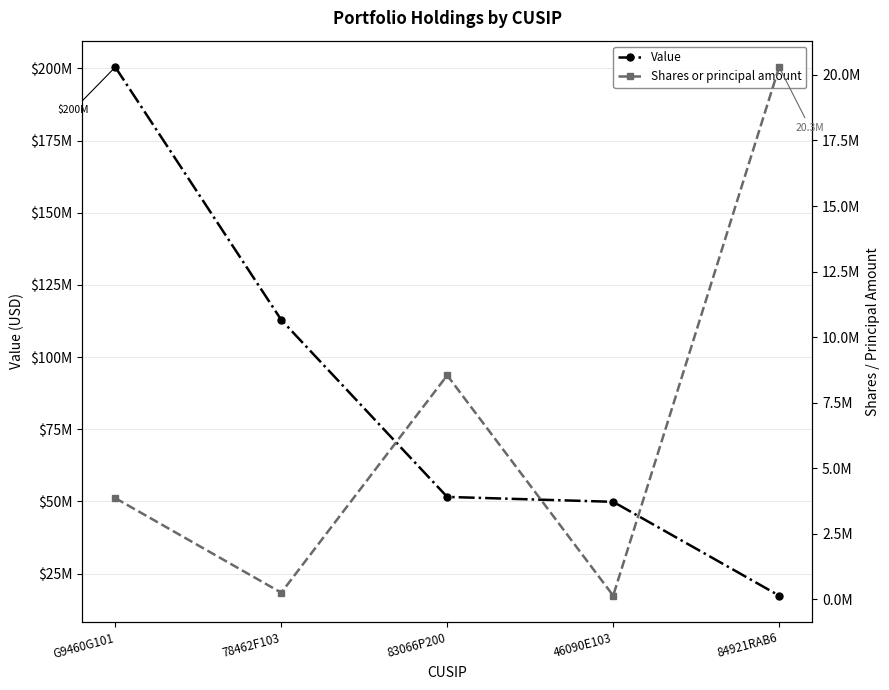

The value of Value at 46090E103 is 81959227. True or false?

False